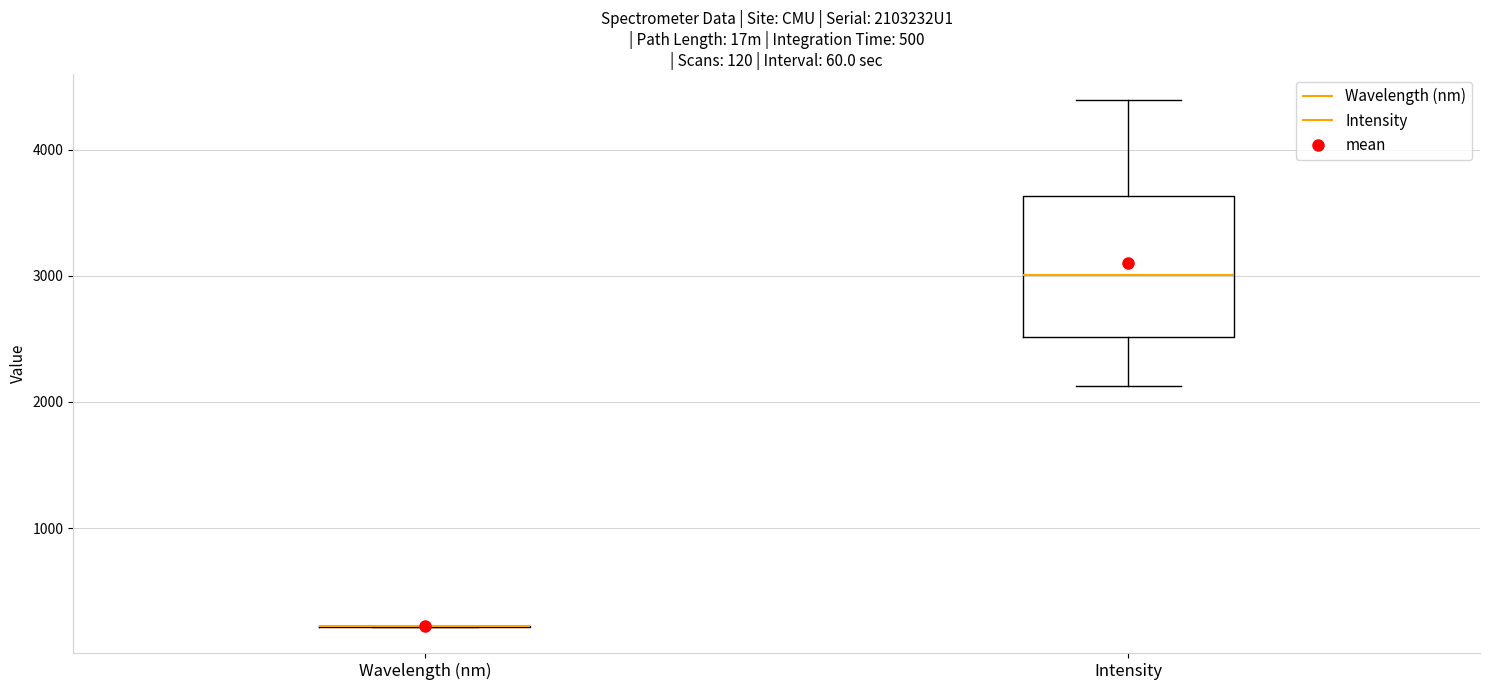

Which box is the tallest, from its lower edge to its upper edge?

Intensity